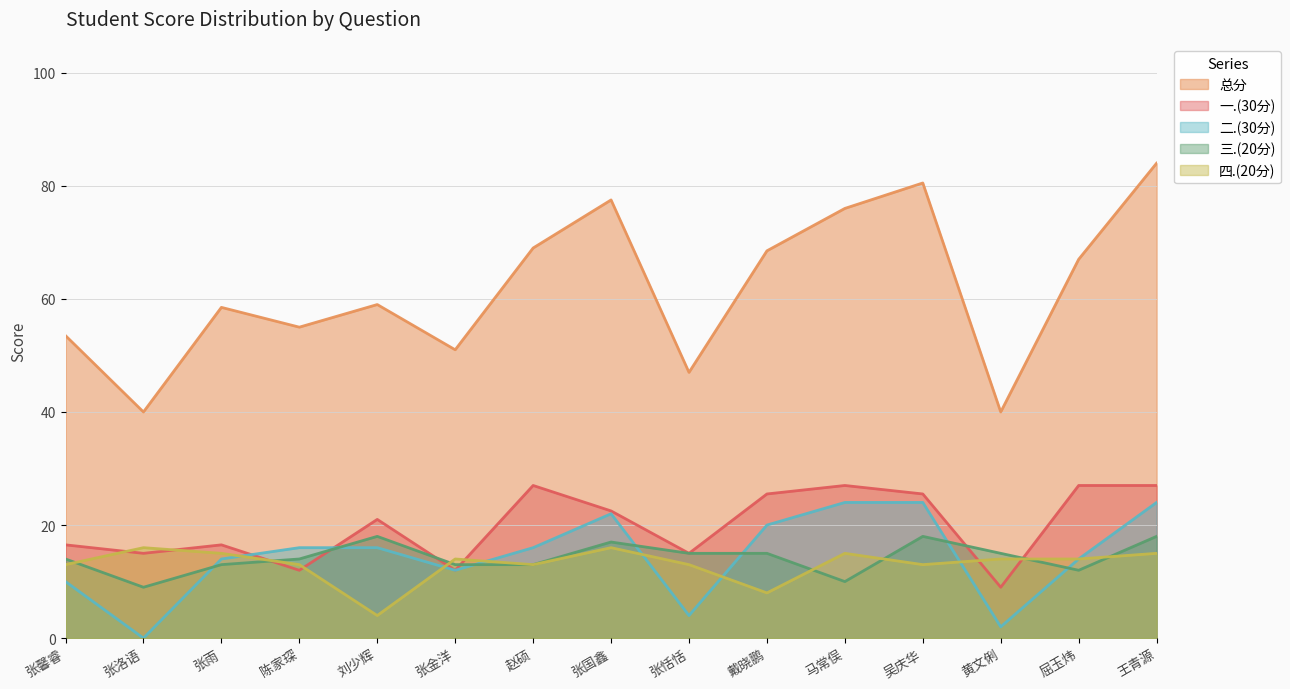

Which series changed the most between 陈家琛 and 赵硕?

一.(30分)